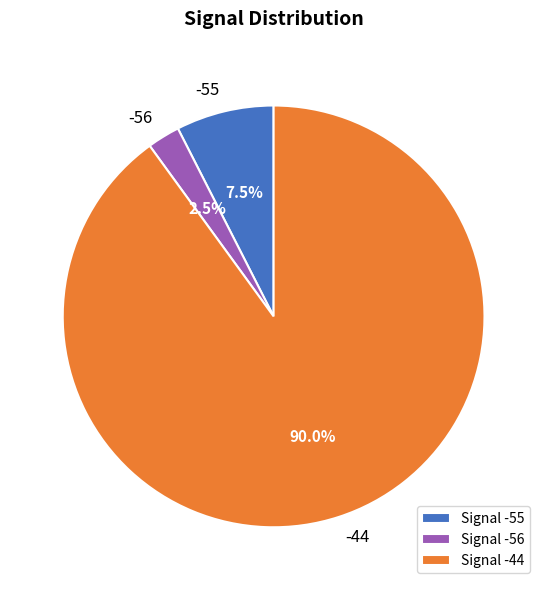

Approximately how many times larger is the value at -44 compared to -55?

12.0